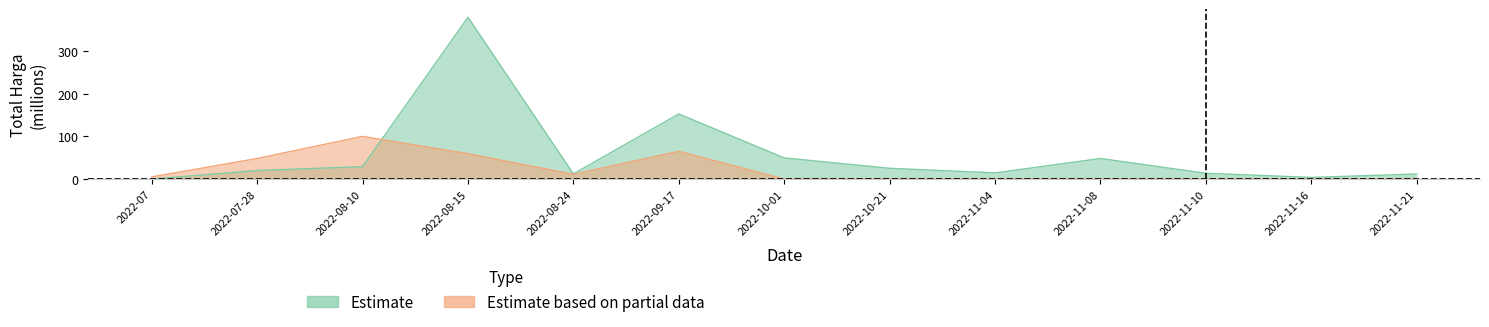

At how many categories does at least one series exceed 72?

3